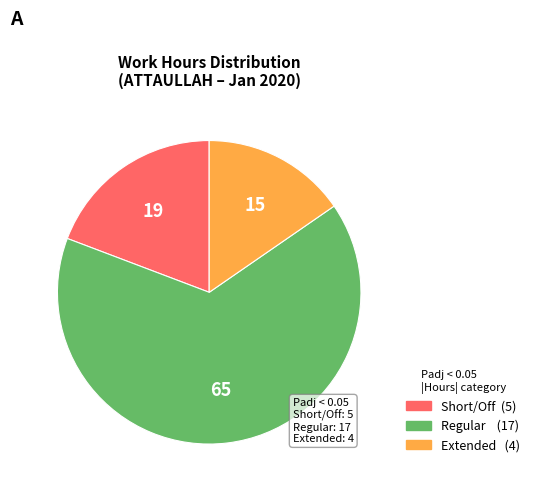

How many slices are in this pie chart?

3